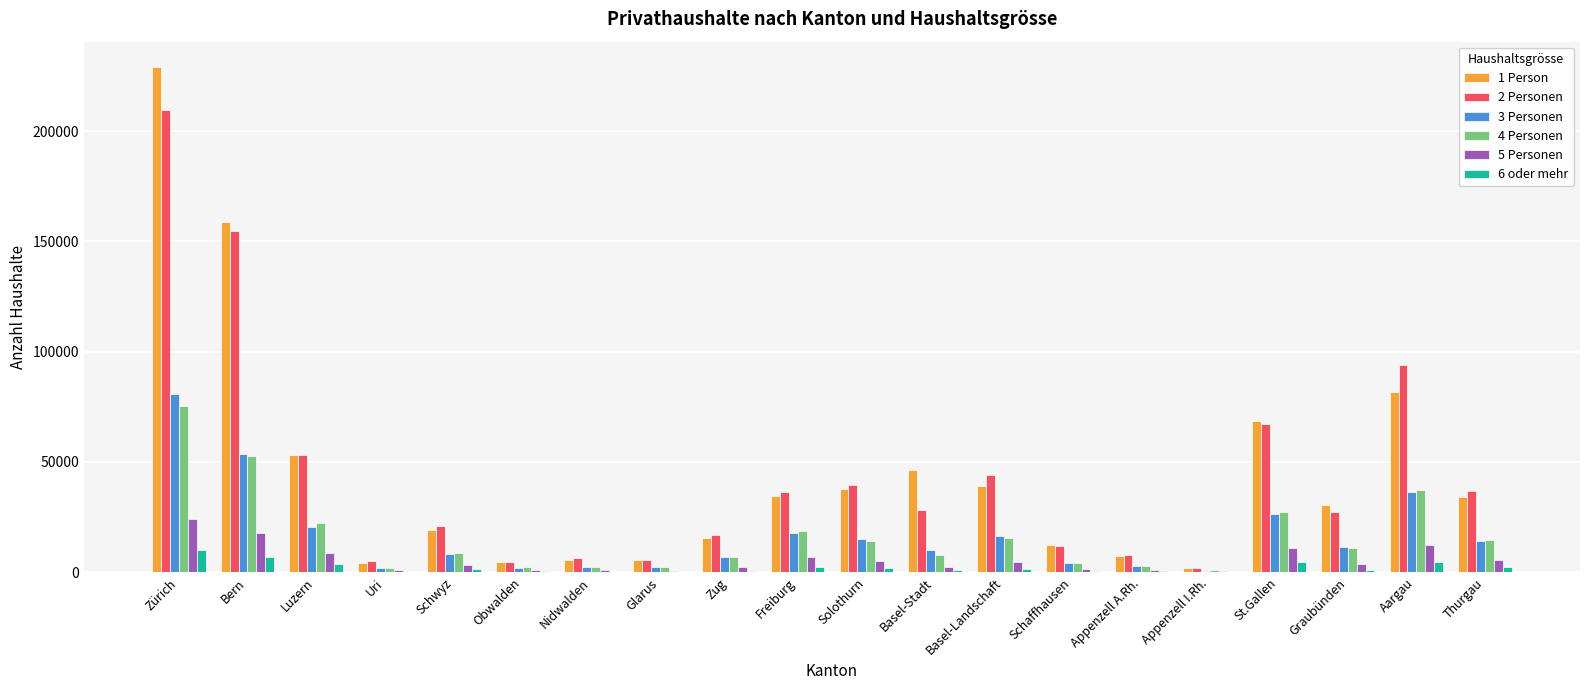

At which label does 6 oder mehr first exceed 1363?

Zürich